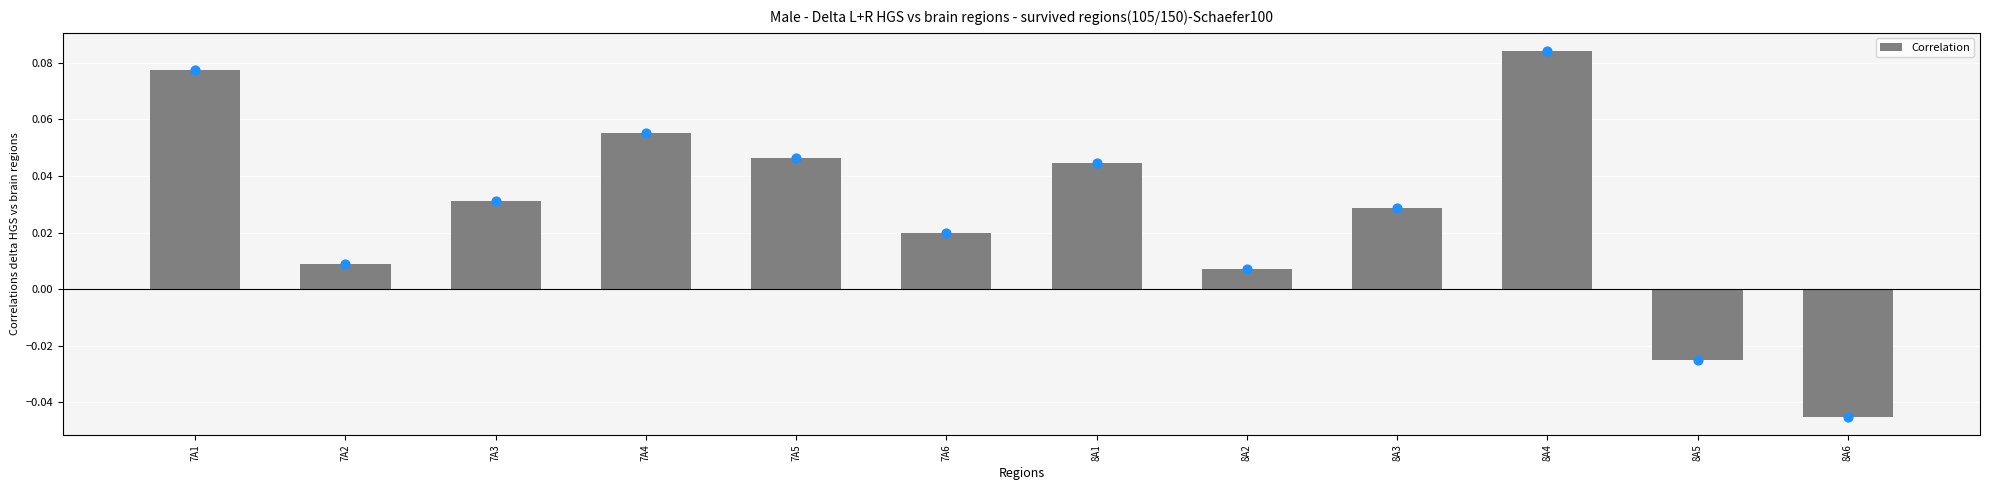

Between 8A5 and 7A6, which is larger?

7A6